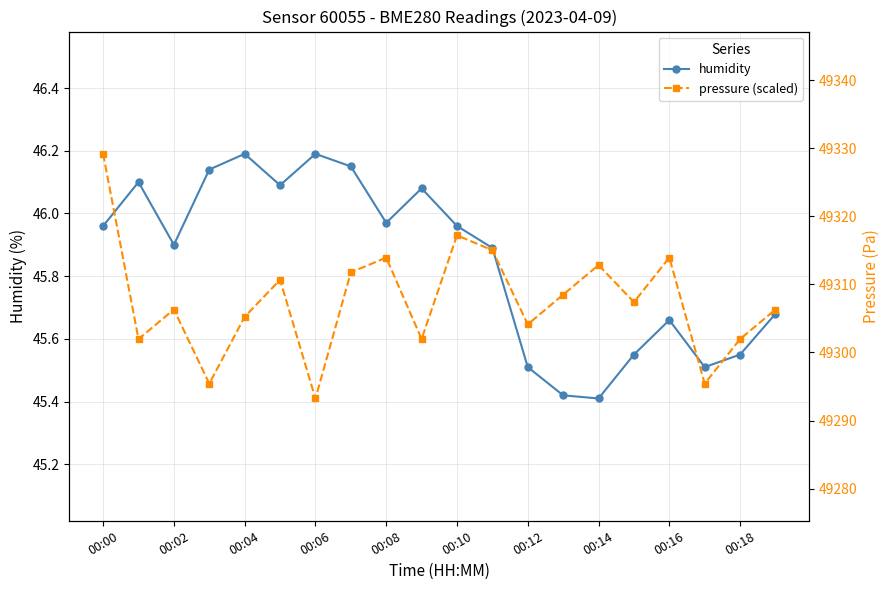

Is it true that pressure (scaled) equals 45.6 at 00:18?

True